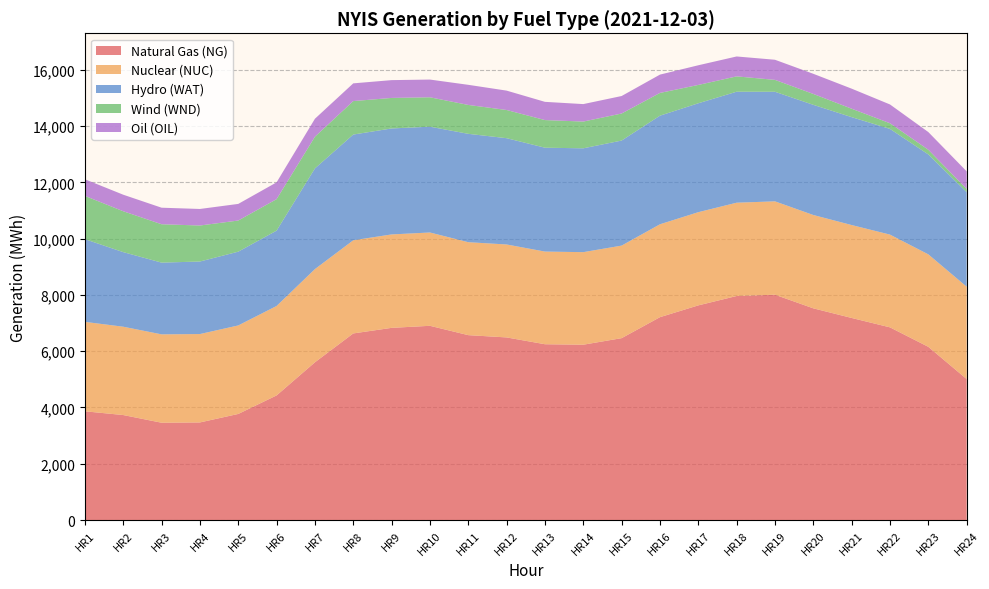

Reading left to right, extract all data points from this chart.

Natural Gas (NG): HR1=3865	HR2=3732	HR3=3459	HR4=3469	HR5=3771	HR6=4429	HR7=5607	HR8=6633	HR9=6831	HR10=6904	HR11=6572	HR12=6491	HR13=6249	HR14=6232	HR15=6465	HR16=7211	HR17=7630	HR18=7963	HR19=8009	HR20=7525	HR21=7183	HR22=6849	HR23=6157	HR24=5012
Nuclear (NUC): HR1=3179	HR2=3140	HR3=3141	HR4=3142	HR5=3146	HR6=3180	HR7=3313	HR8=3311	HR9=3321	HR10=3317	HR11=3304	HR12=3304	HR13=3294	HR14=3290	HR15=3290	HR16=3302	HR17=3313	HR18=3317	HR19=3319	HR20=3318	HR21=3303	HR22=3297	HR23=3287	HR24=3283
Hydro (WAT): HR1=2939	HR2=2651	HR3=2550	HR4=2578	HR5=2622	HR6=2678	HR7=3578	HR8=3758	HR9=3767	HR10=3761	HR11=3852	HR12=3778	HR13=3692	HR14=3691	HR15=3734	HR16=3860	HR17=3871	HR18=3945	HR19=3895	HR20=3916	HR21=3835	HR22=3757	HR23=3552	HR24=3360
Wind (WND): HR1=1539	HR2=1453	HR3=1364	HR4=1280	HR5=1107	HR6=1119	HR7=1128	HR8=1190	HR9=1085	HR10=1045	HR11=1027	HR12=1002	HR13=982	HR14=951	HR15=961	HR16=809	HR17=652	HR18=545	HR19=423	HR20=387	HR21=300	HR22=201	HR23=166	HR24=113
Oil (OIL): HR1=591	HR2=588	HR3=588	HR4=588	HR5=591	HR6=597	HR7=638	HR8=630	HR9=633	HR10=630	HR11=715	HR12=689	HR13=648	HR14=621	HR15=622	HR16=651	HR17=699	HR18=708	HR19=715	HR20=716	HR21=713	HR22=668	HR23=629	HR24=627